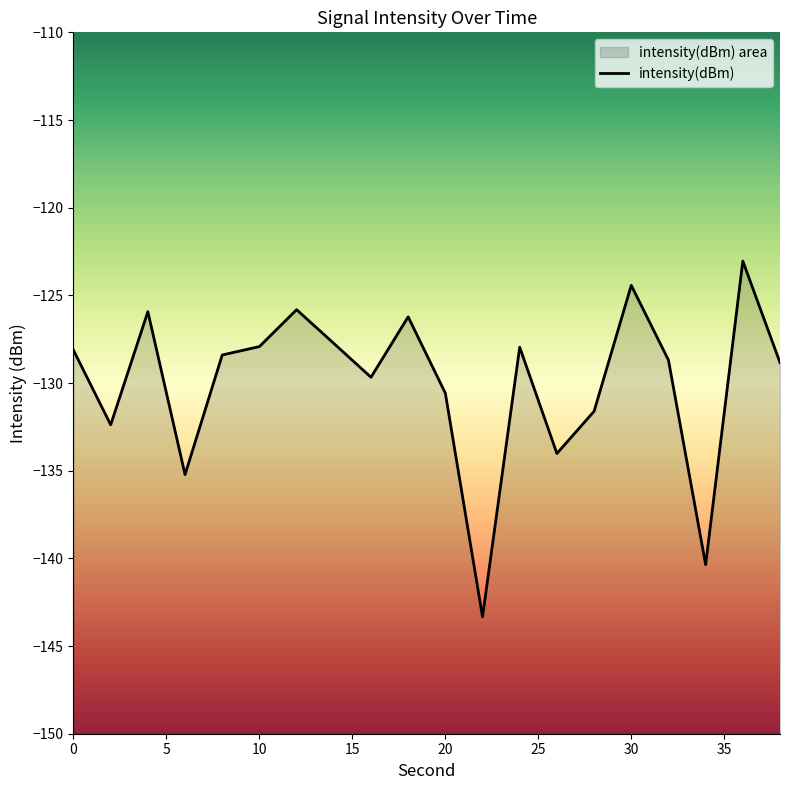

What is the value of the 2nd point from the left?

-132.4